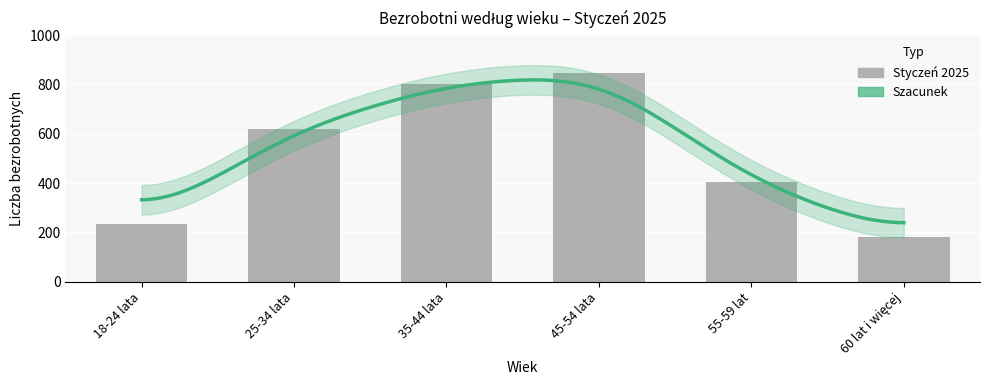

List the labels in order of value, largest first.

45-54 lata, 35-44 lata, 25-34 lata, 55-59 lat, 18-24 lata, 60 lat i więcej